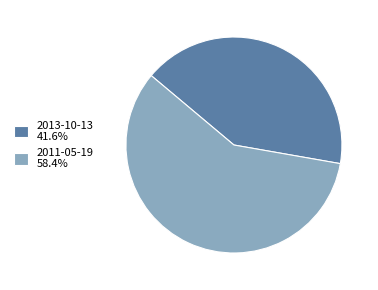

Do 2013-10-13 41.6% and 2011-05-19 58.4% together represent more than half of the pie?

Yes